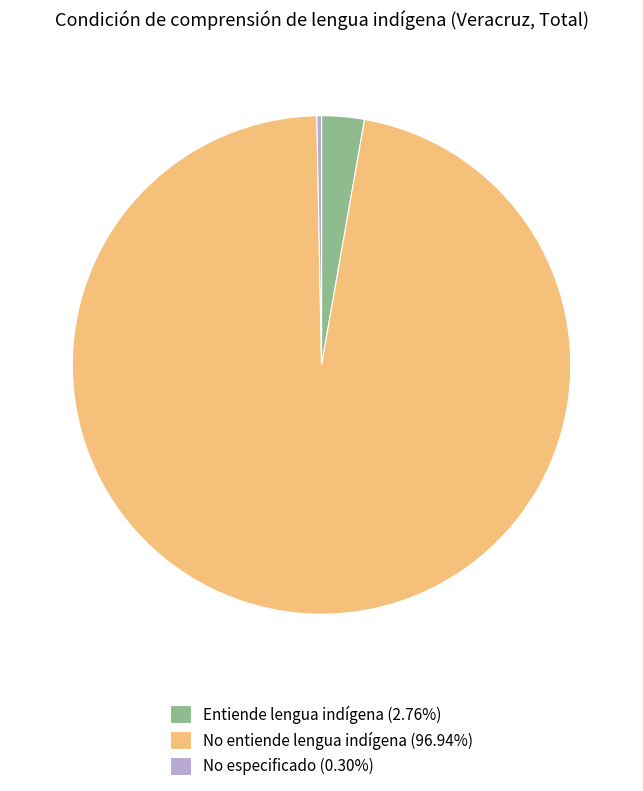

Is there a majority slice in this chart?

Yes